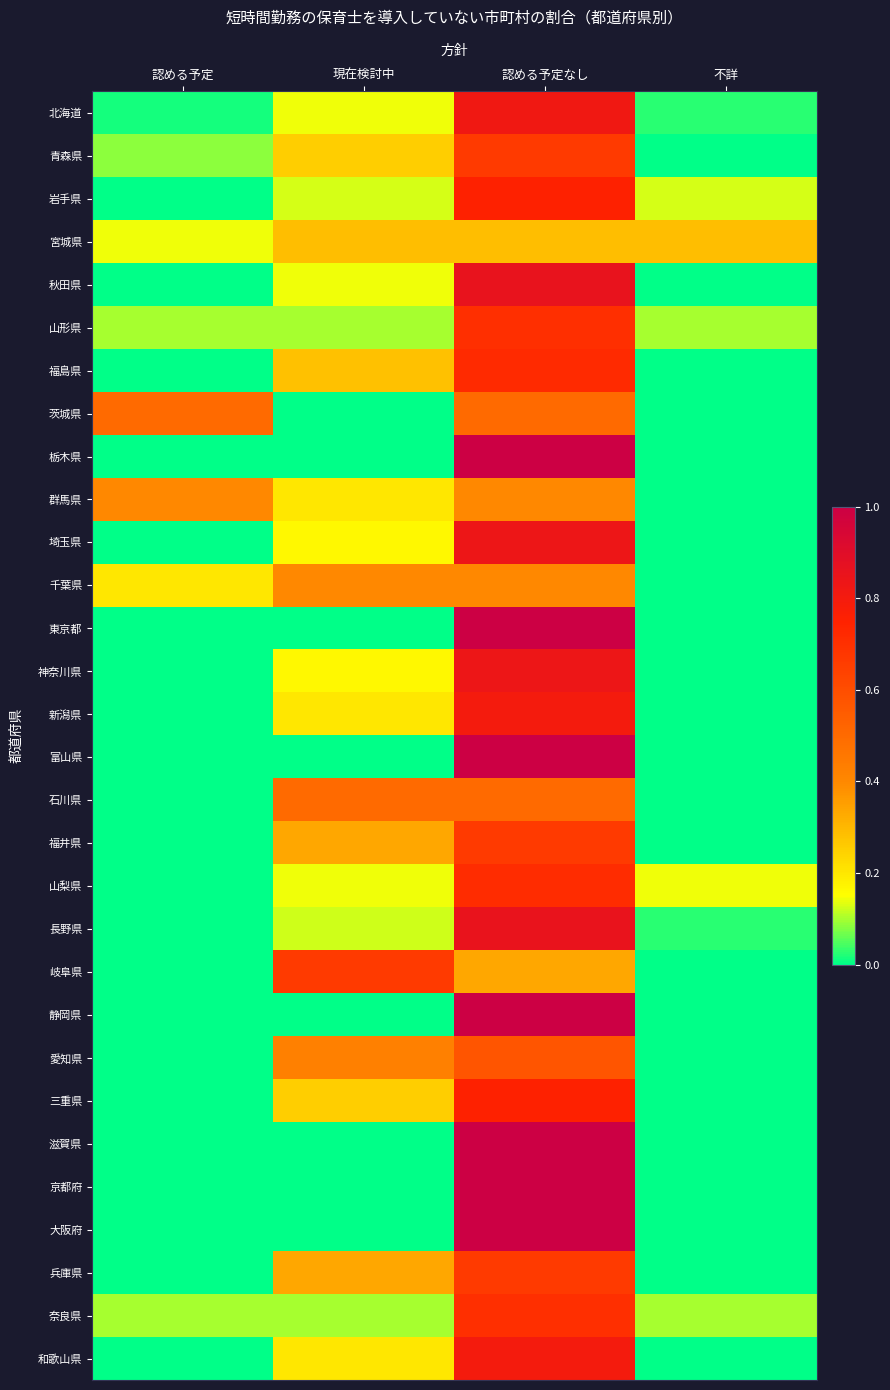

What is the sum of the 奈良県 values at 認める予定なし and 認める予定?

0.8